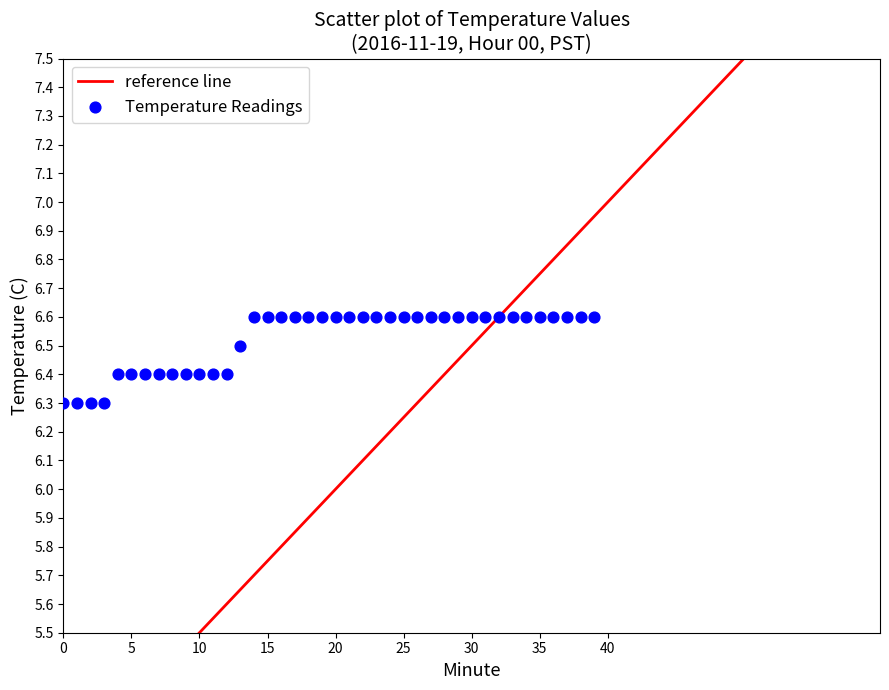

What is the range of Y values (max minus min)?

0.3